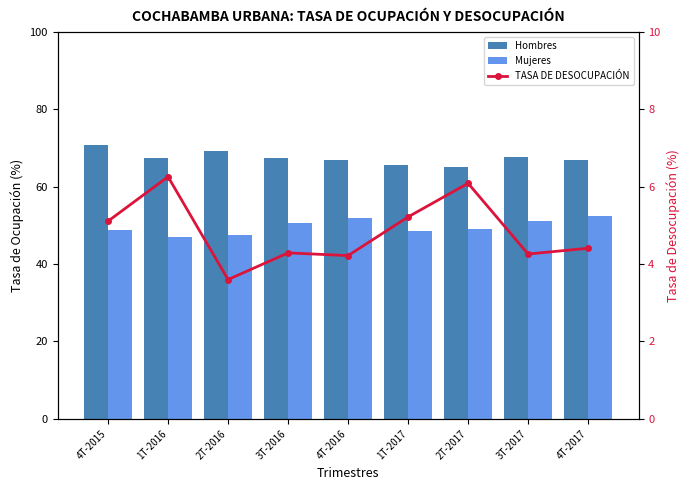

Is the value of Hombres at 2T-2016 greater than the value of Mujeres at 4T-2016?

Yes